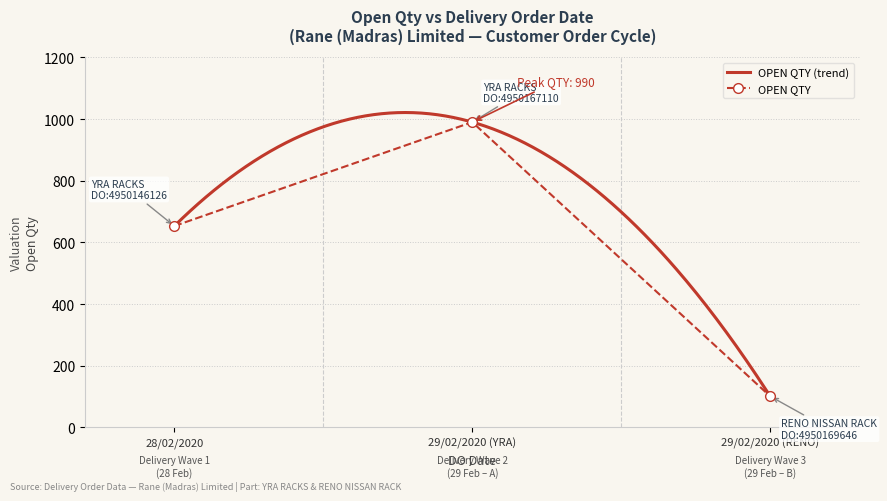

What is the approximate value at 29/02/2020 (YRA), to the nearest 50?

1000